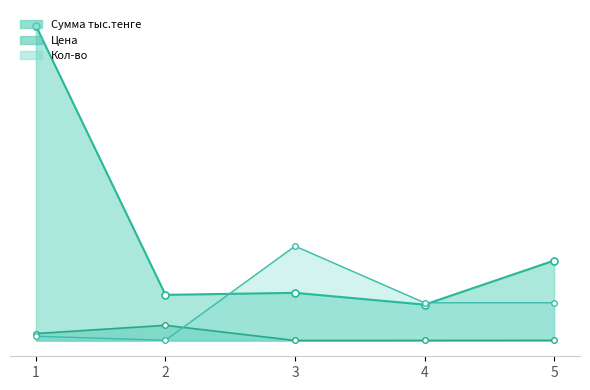

What is the spread (max minus min) of values at 1?

1144228.7